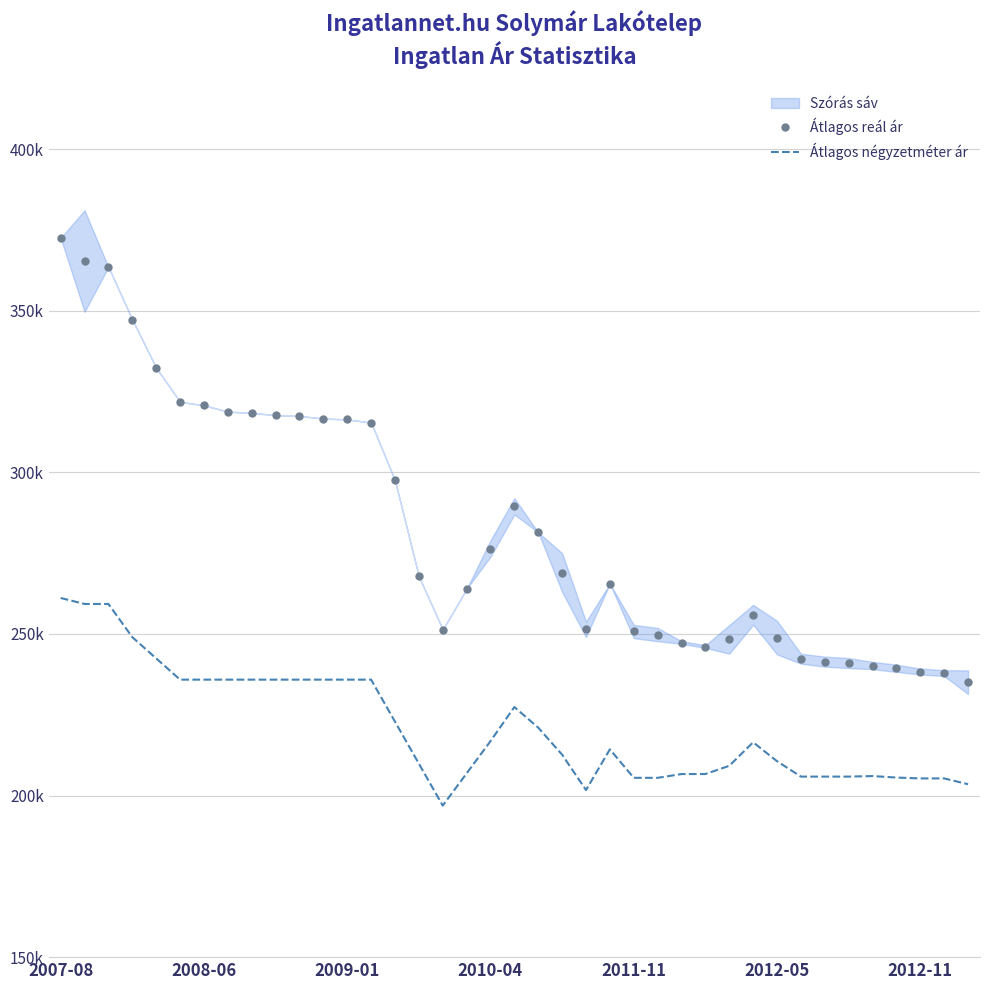

List the series in order of their peak value, lowest first.

Átlagos négyzetméter ár, Átlagos reál ár